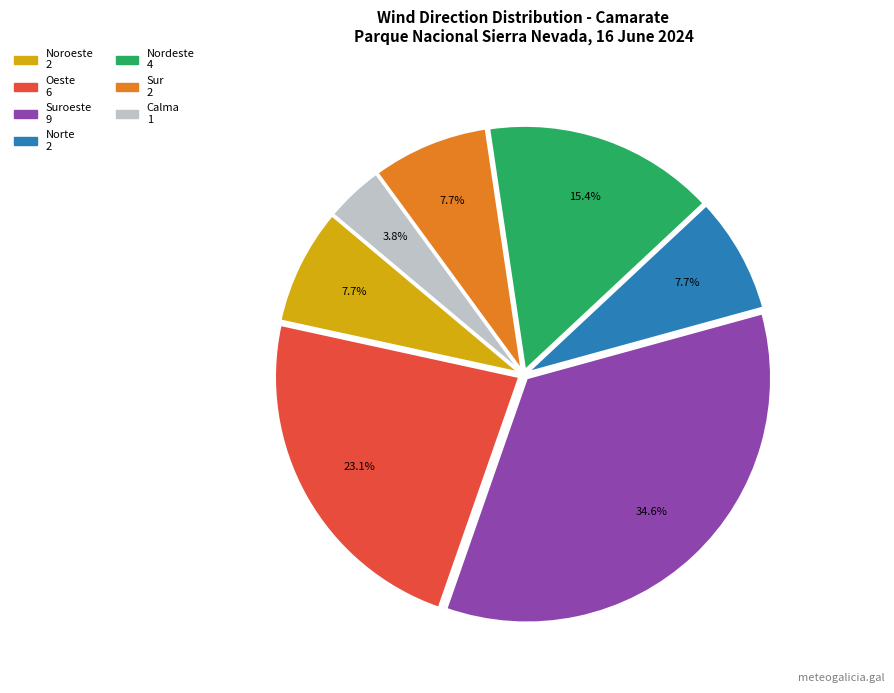

Is there a majority slice in this chart?

No